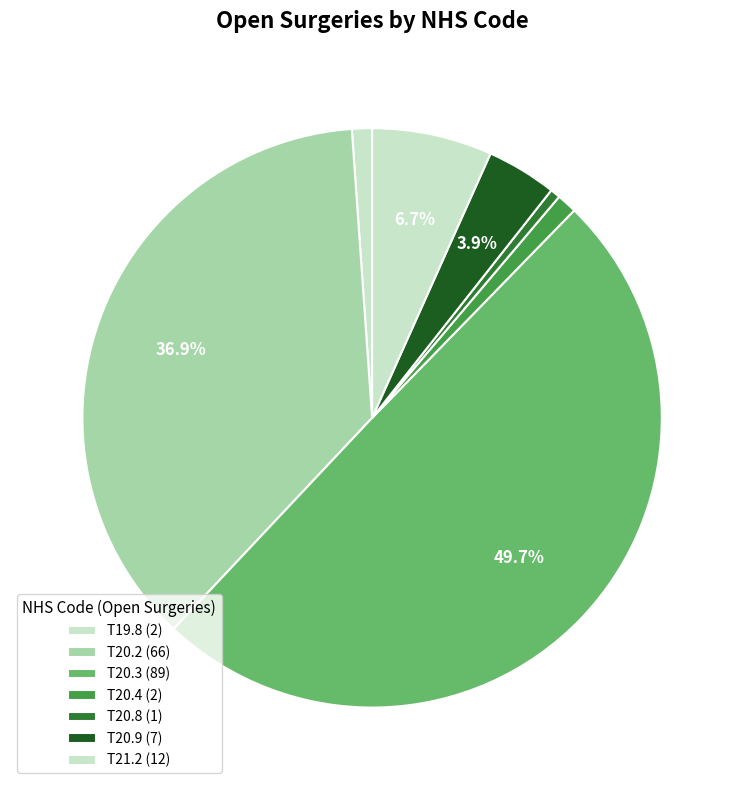

How many segments does this pie chart have?

7